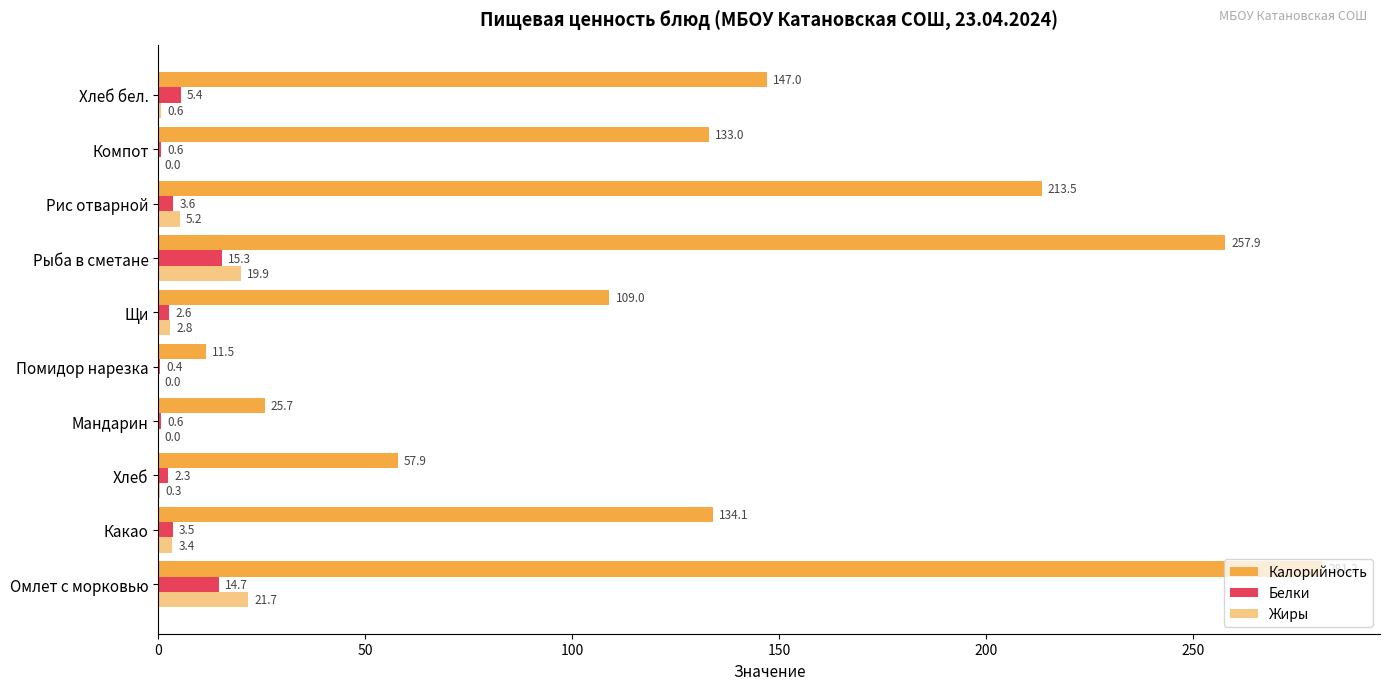

Which series has the largest range (max minus min)?

Калорийность